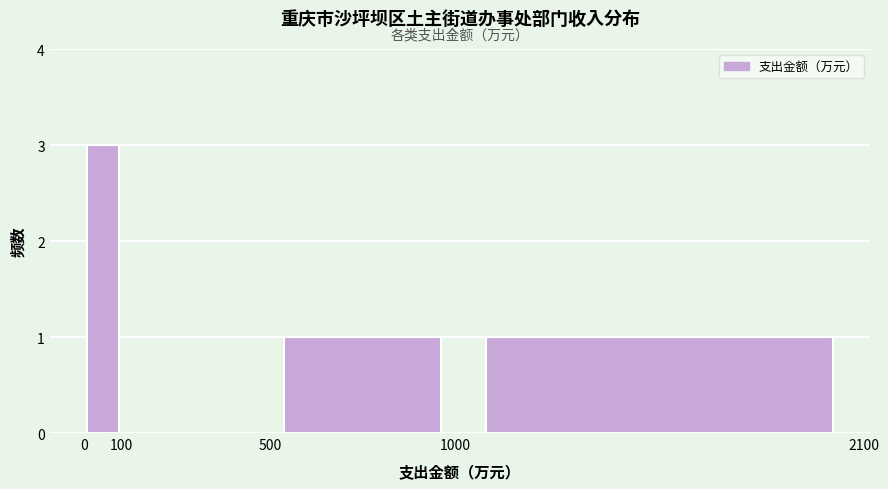

Over which range of the x-axis is the bar tallest?

0 to 100